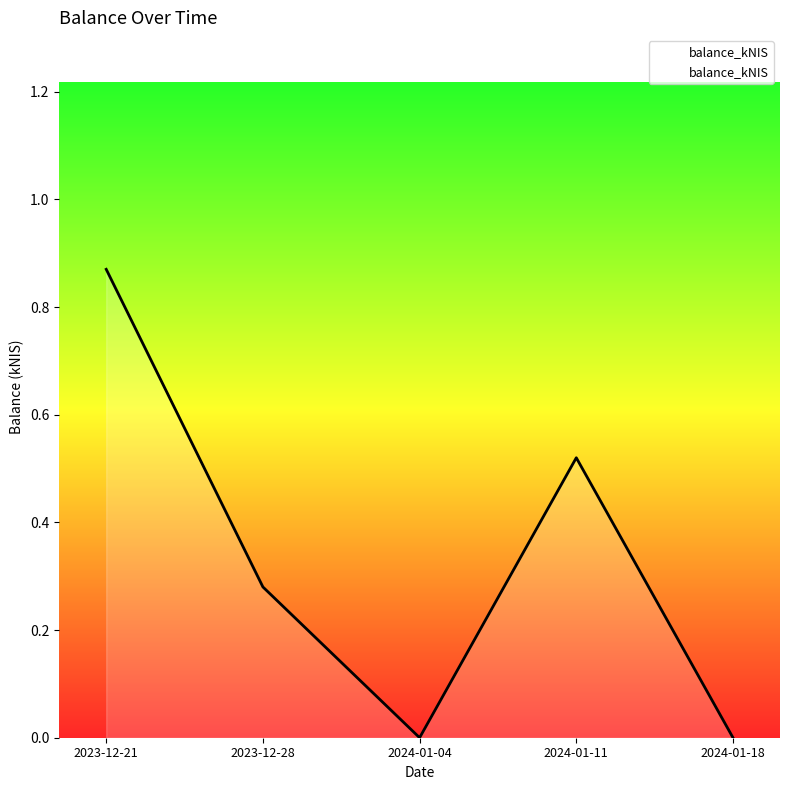

At which category does the data reach its first local valley?

2024-01-04